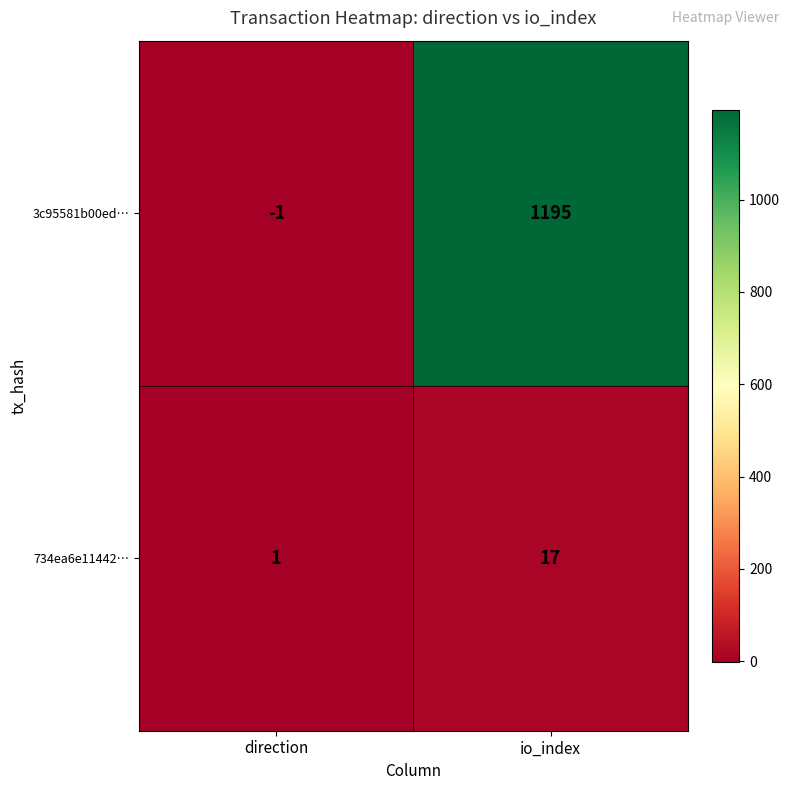

What is the smallest value displayed?

-1